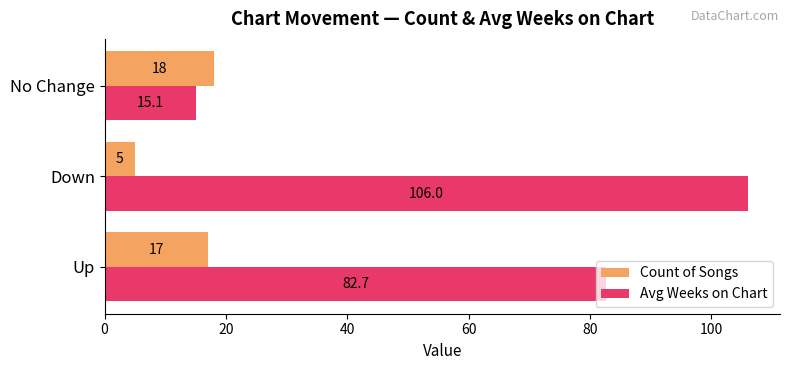

What are all the series names shown in the legend?

Count of Songs, Avg Weeks on Chart